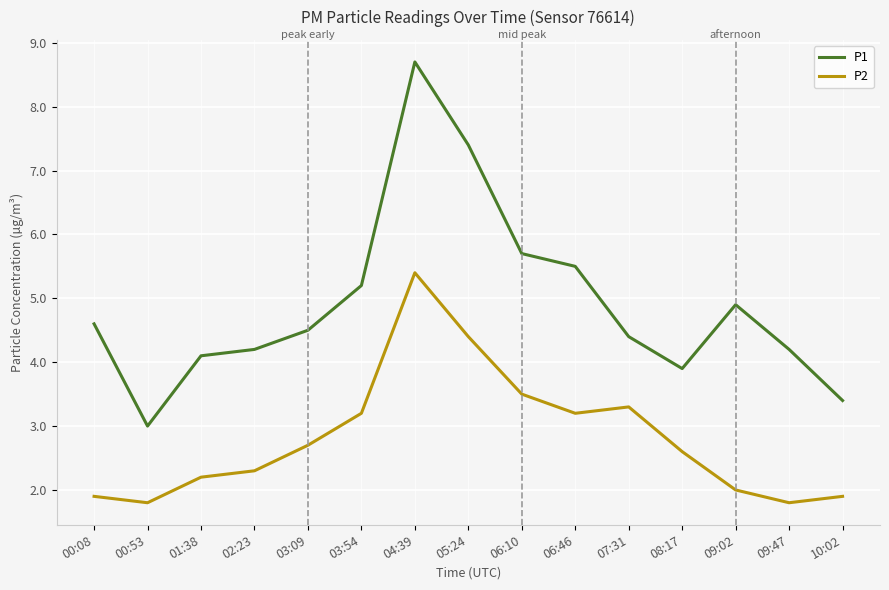

Rank the series by their maximum value, from highest to lowest.

P1, P2